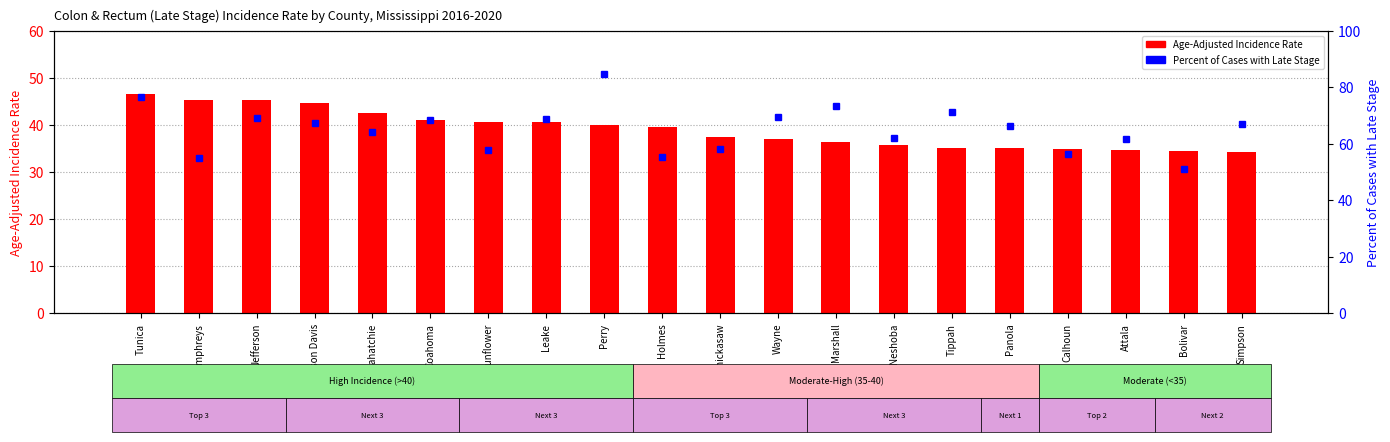

What is the label of the 4th bar from the right?

Calhoun